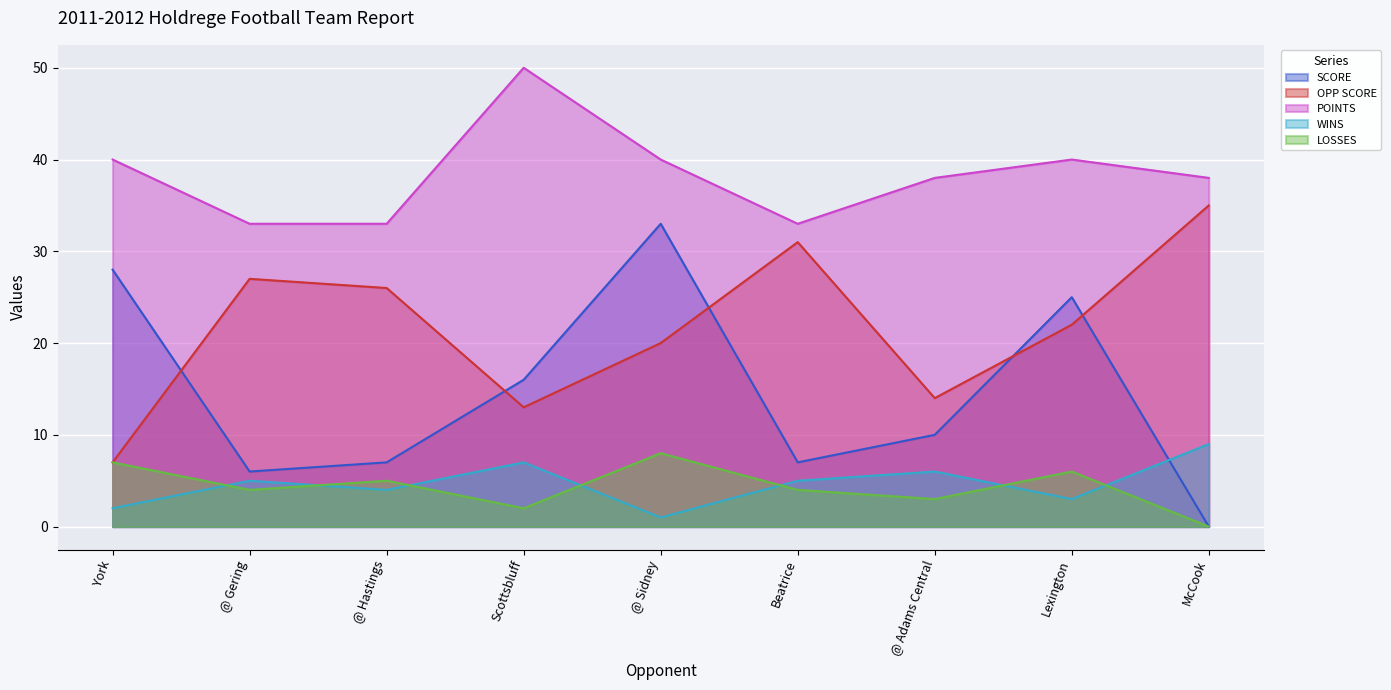

What is the label of the 3rd point from the right?

@ Adams Central